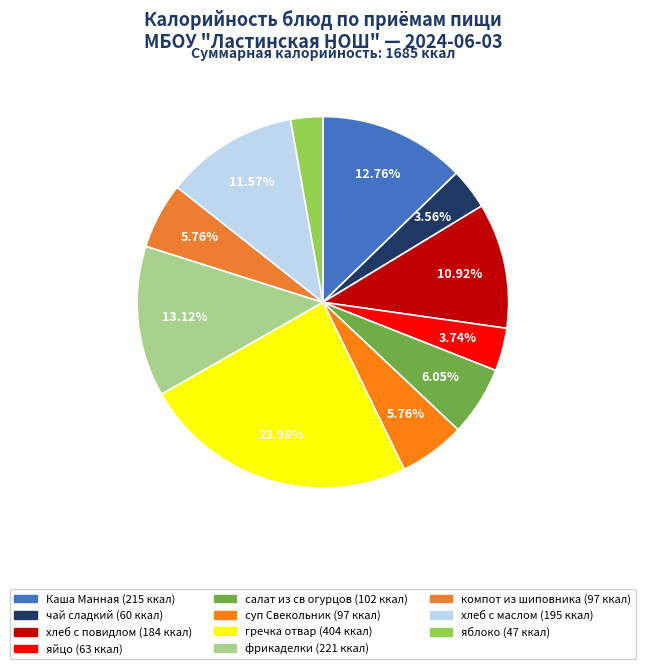

Between яйцо and салат из св огурцов, which is larger?

салат из св огурцов